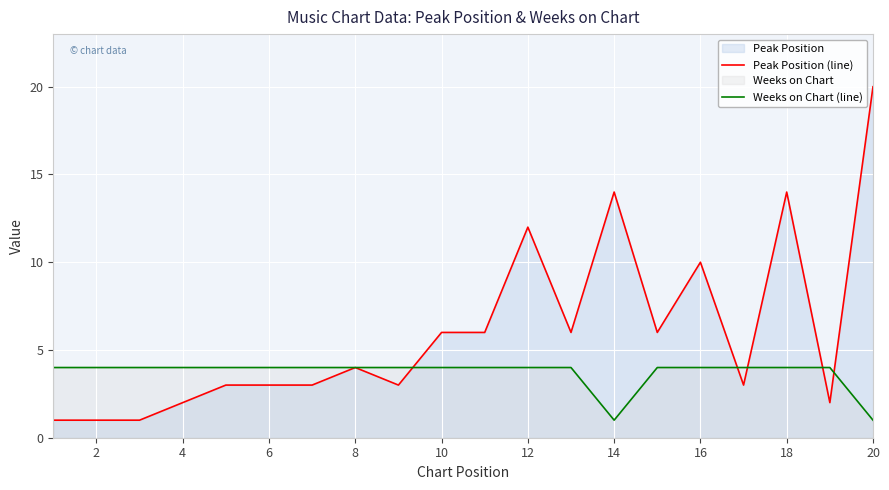

Which series has the largest total across all categories?

Peak Position (line)